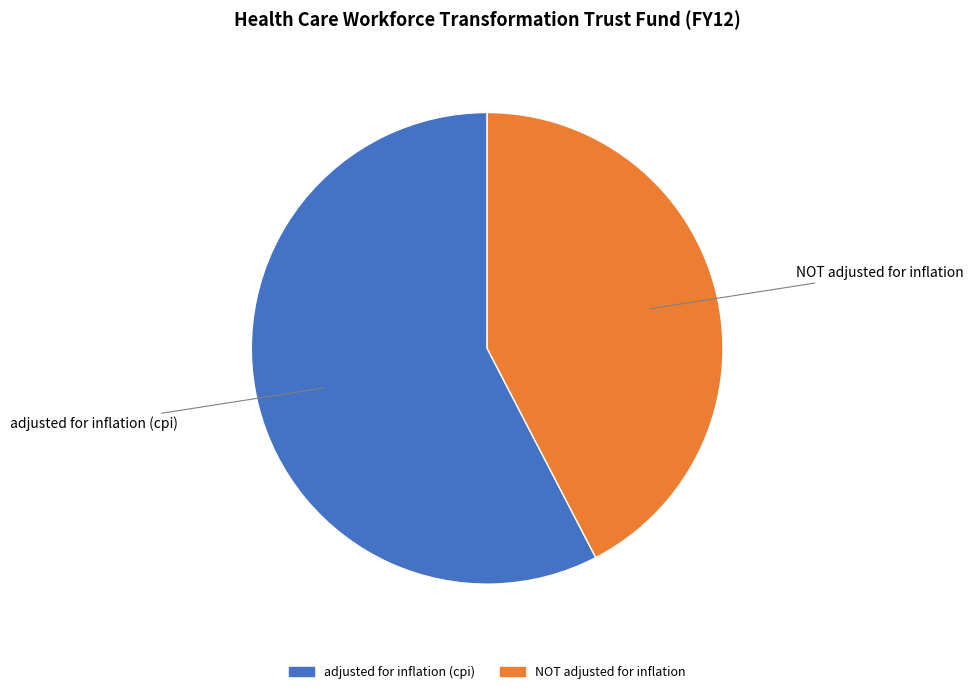

Is it true that NOT adjusted for inflation is 50% of the pie?

False